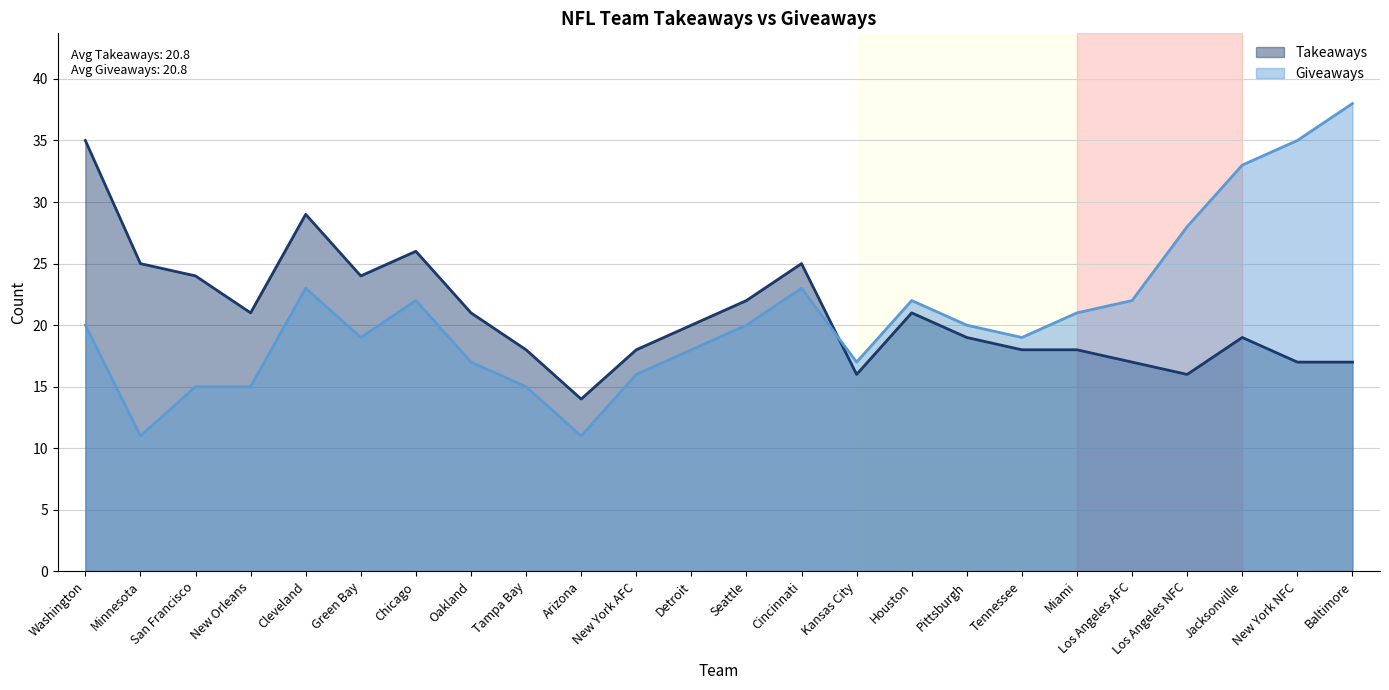

What is the approximate value of Takeaways at Tennessee?

18